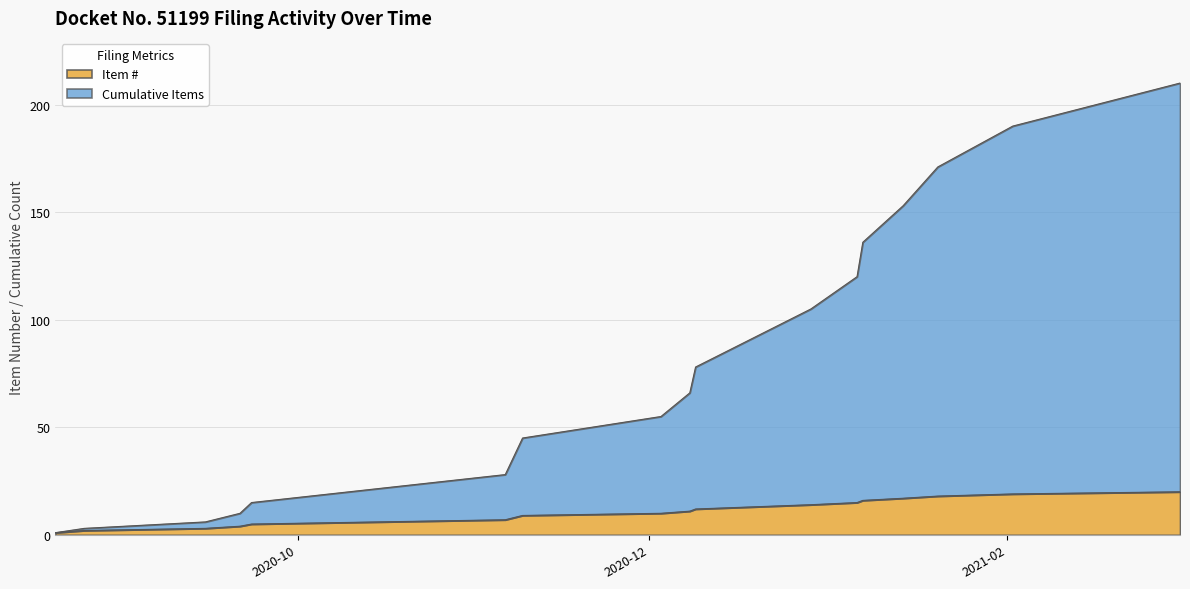

How many data points in Item # are less than 11?

10